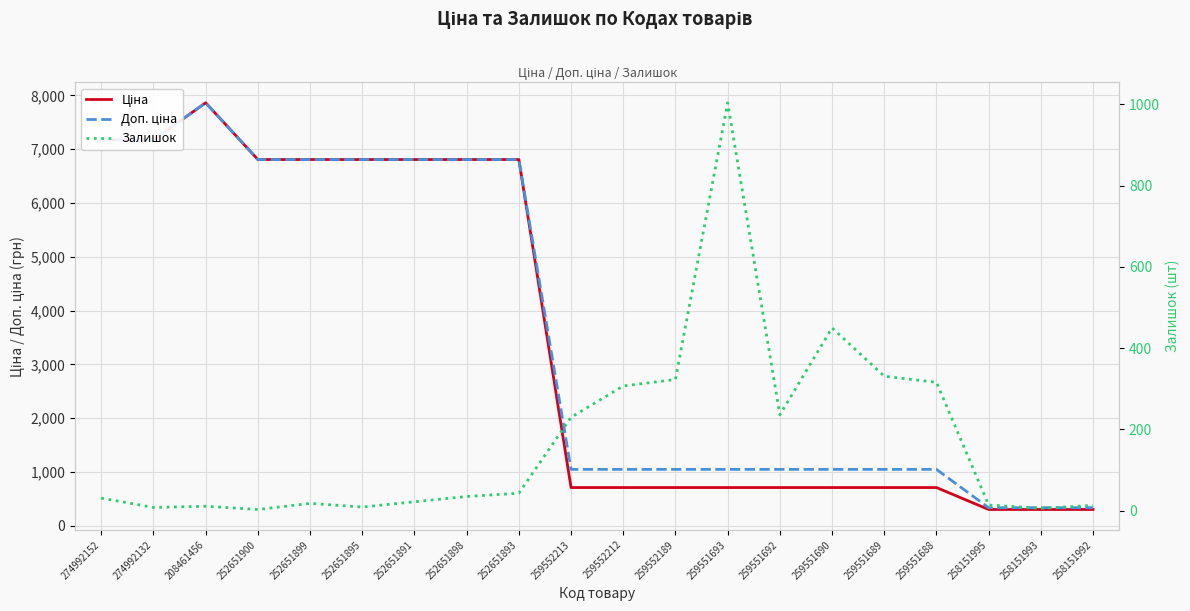

What are all the series names shown in the legend?

Ціна, Доп. ціна, Залишок